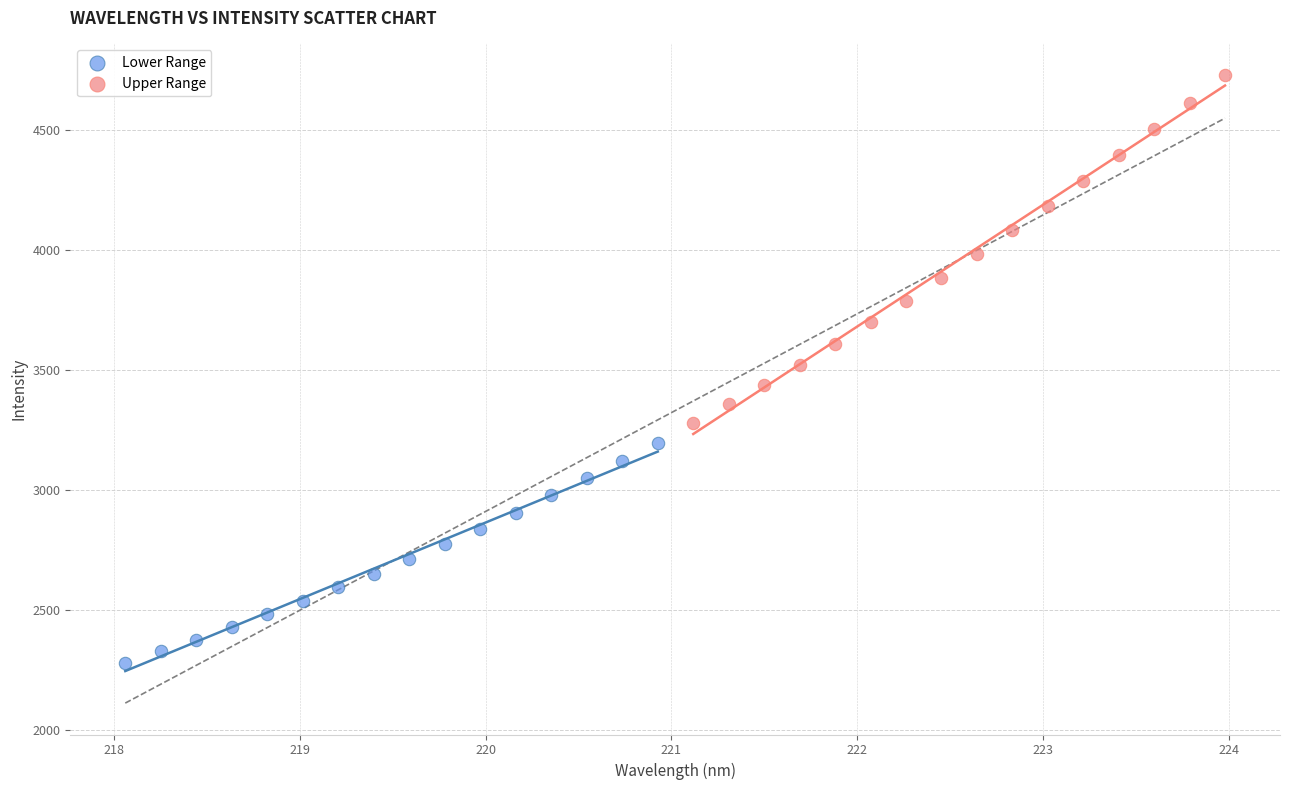

Which series has the widest spread of Y values?

Upper Range